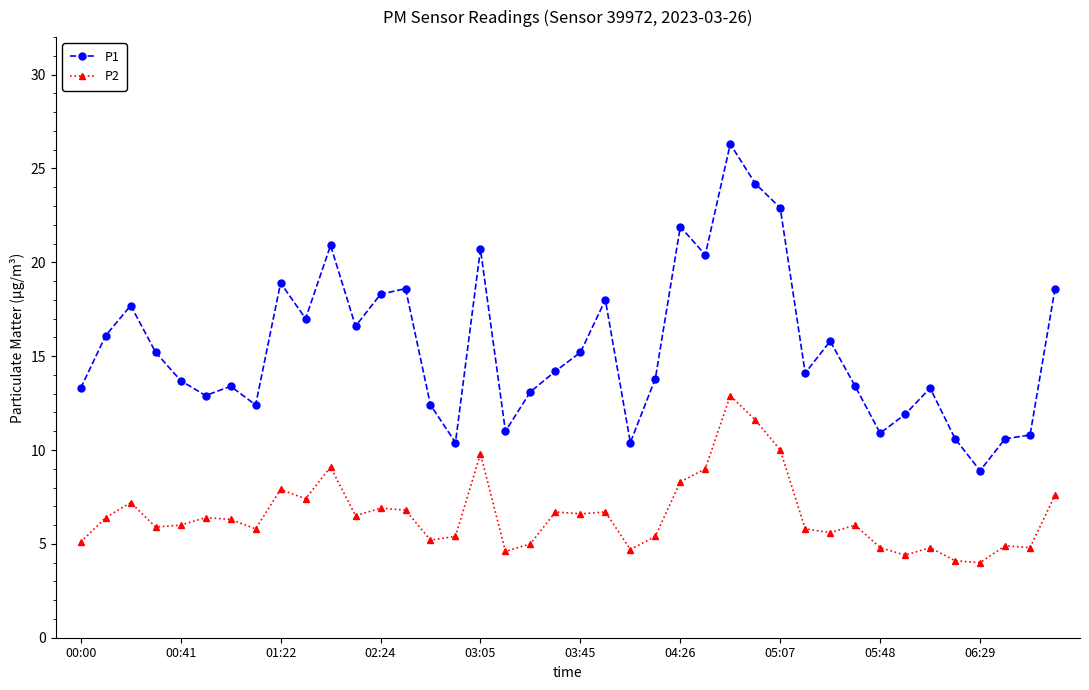

In P1, how many points are lower than both neighbors (excluding endpoints)?

11